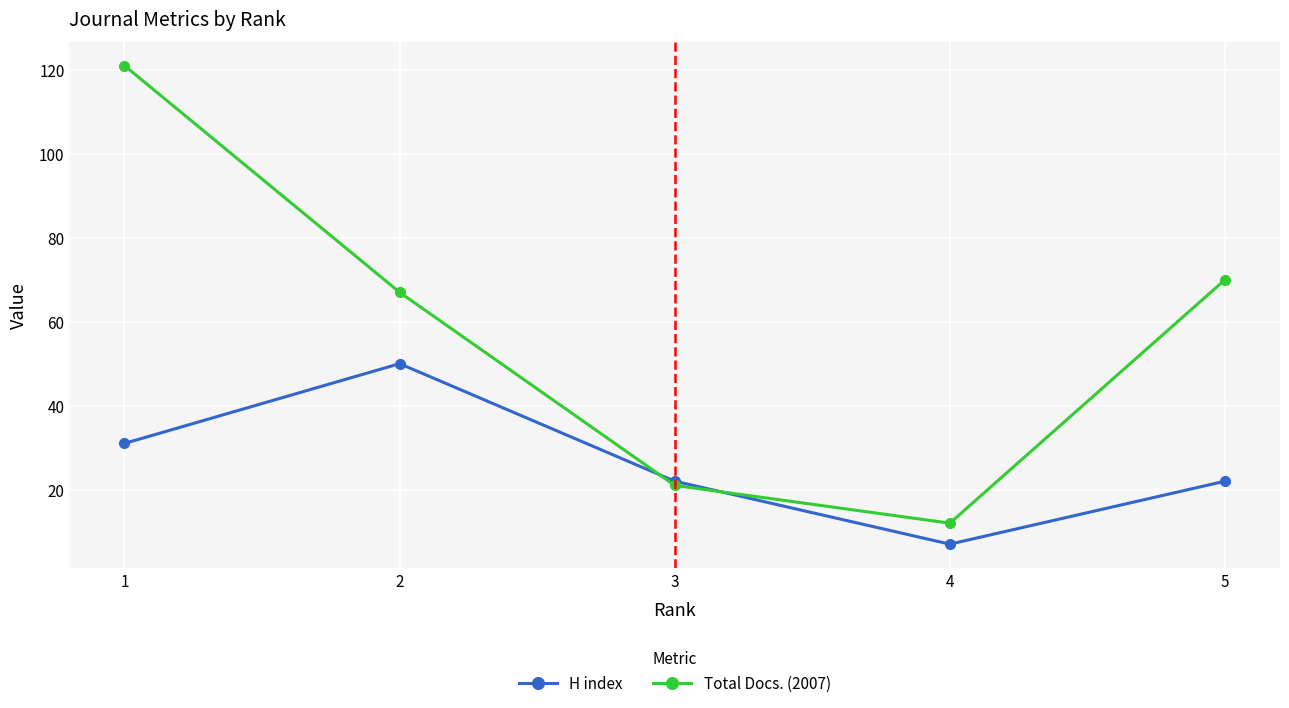

The H index series shows 7 at 4. True or false?

True